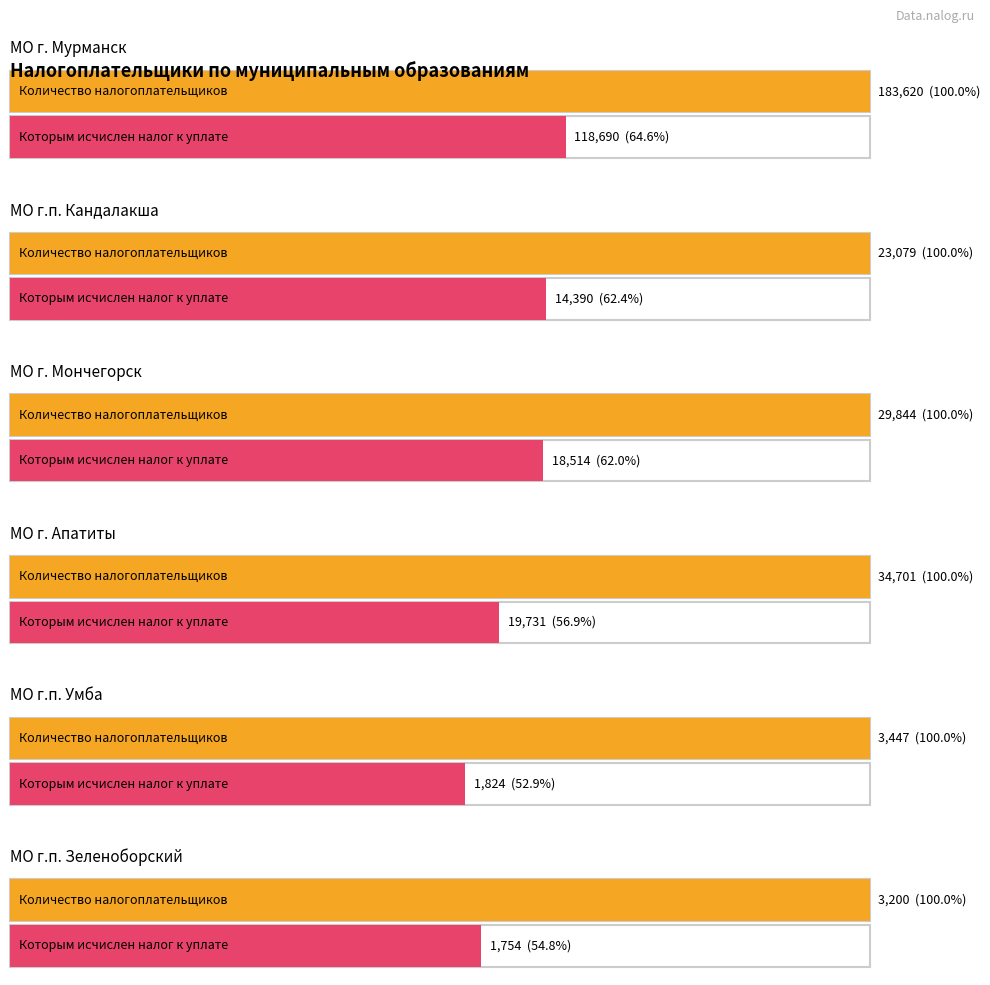

Does the chart contain any negative values?

No